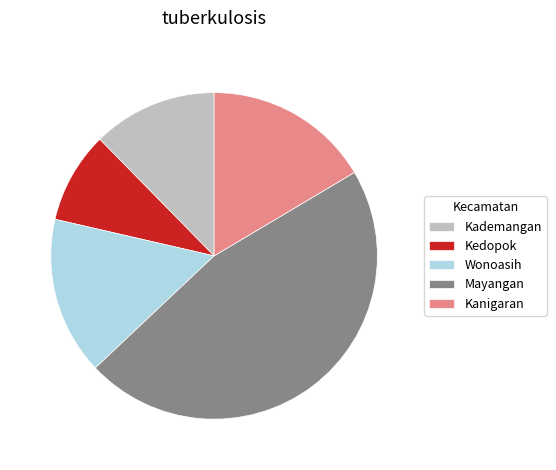

Does Wonoasih account for over 50% of the chart?

No